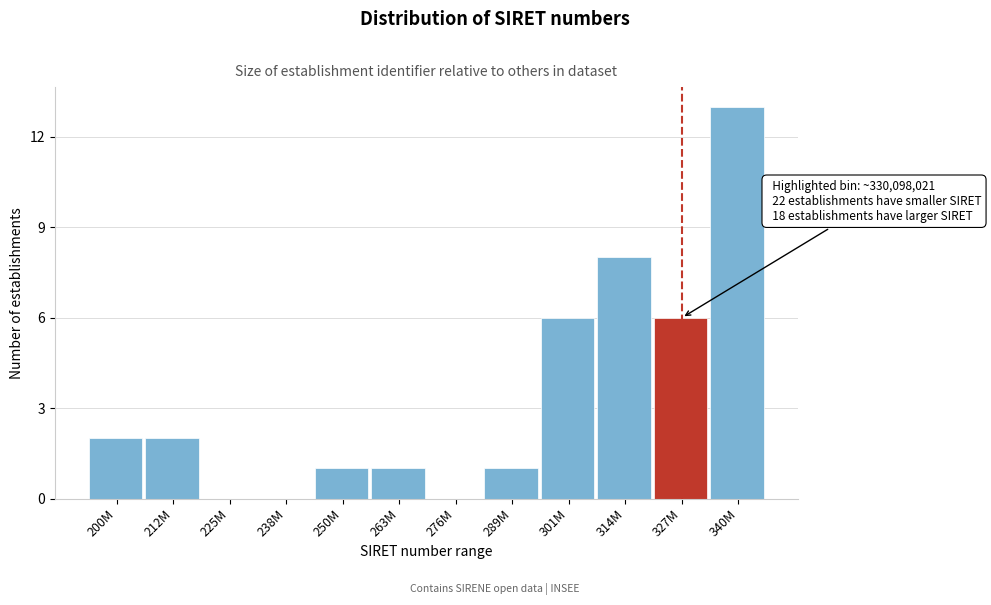

Reading left to right, extract all data points from this chart.

200M=2	212M=2	225M=0	238M=0	250M=1	263M=1	276M=0	289M=1	301M=6	314M=8	327M=6	340M=13